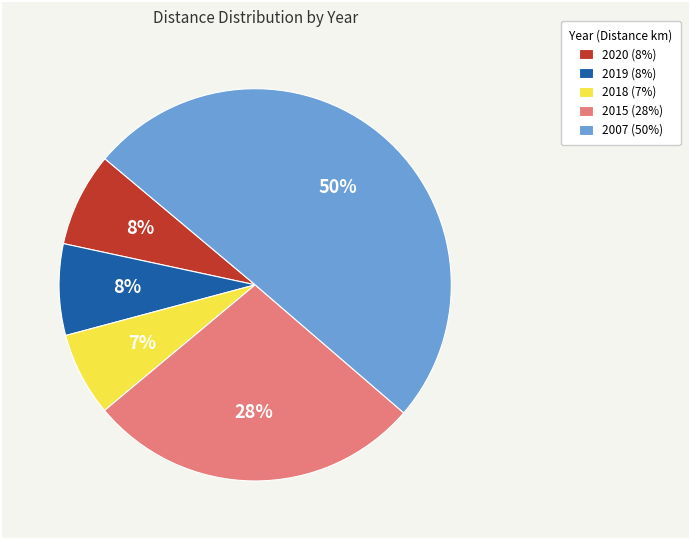

What is the largest slice in the pie chart?

2007